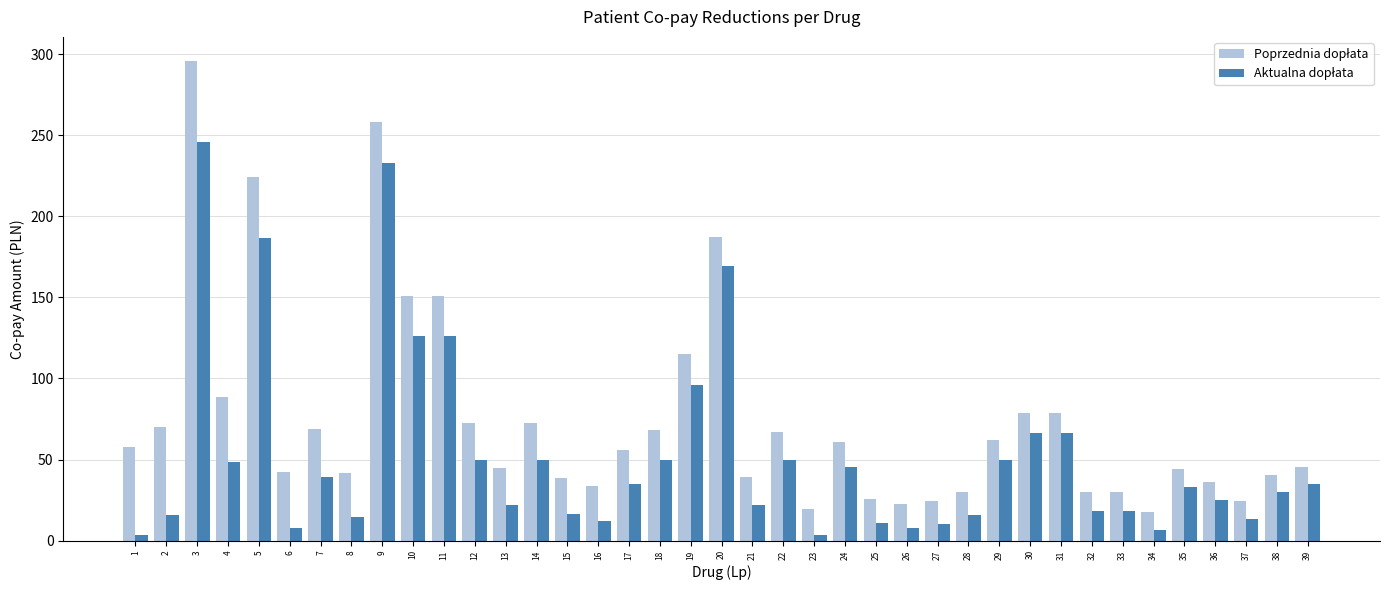

What is the total value across all series at 36?

61.5